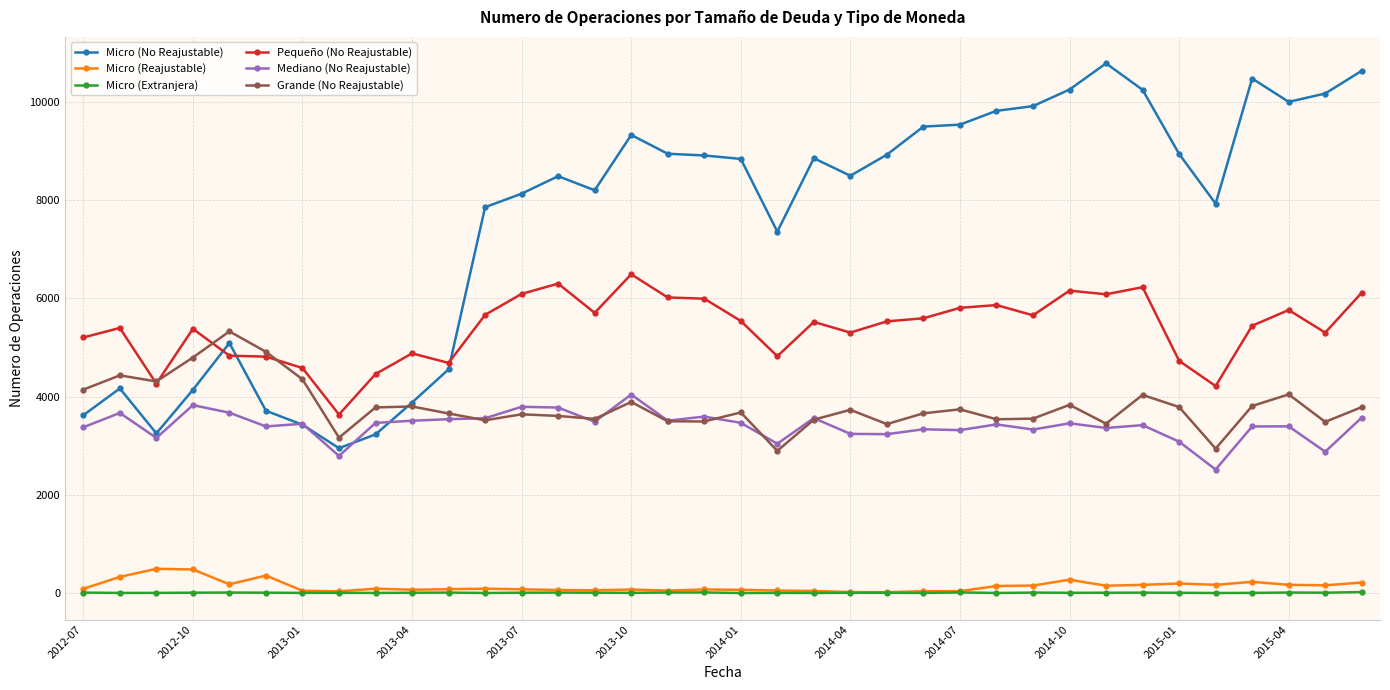

What are all the series names shown in the legend?

Micro (No Reajustable), Micro (Reajustable), Micro (Extranjera), Pequeño (No Reajustable), Mediano (No Reajustable), Grande (No Reajustable)